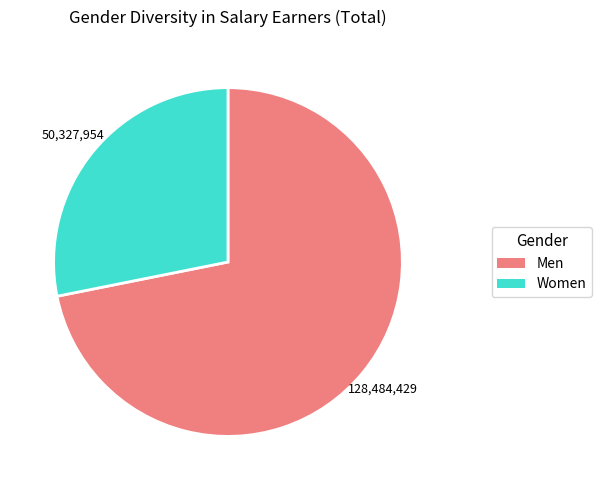

Is there any slice that represents more than half of the pie?

Yes